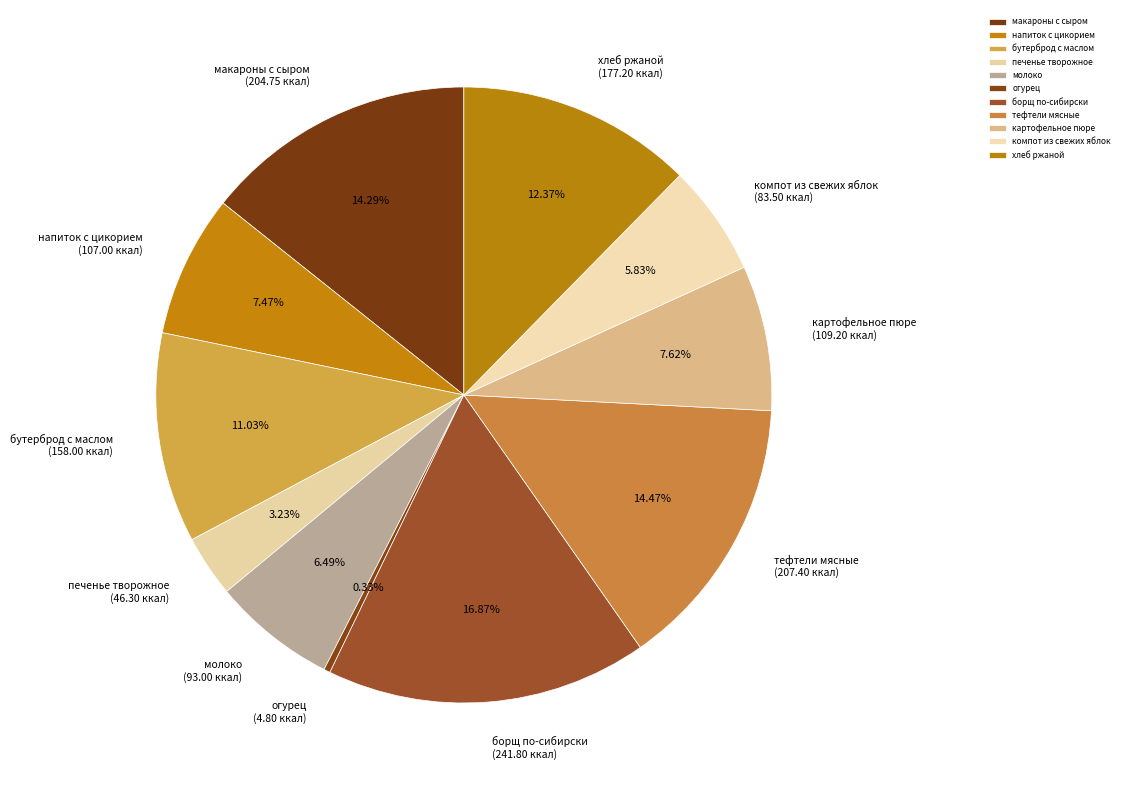

To the nearest percent, what portion does борщ по-сибирски represent?

17%